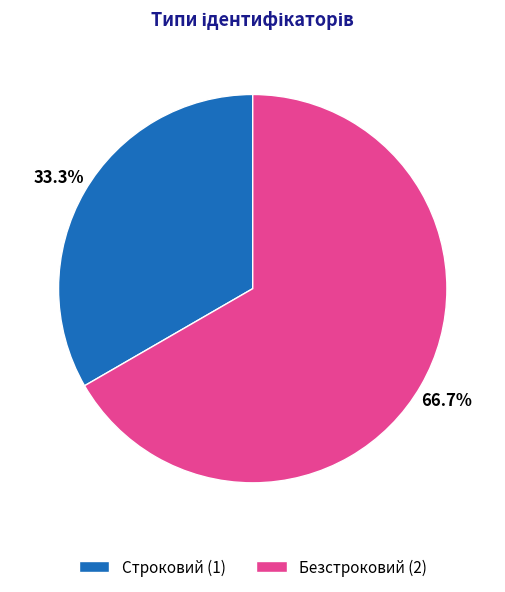

Approximately how many times larger is the value at Строковий compared to Безстроковий?

0.5